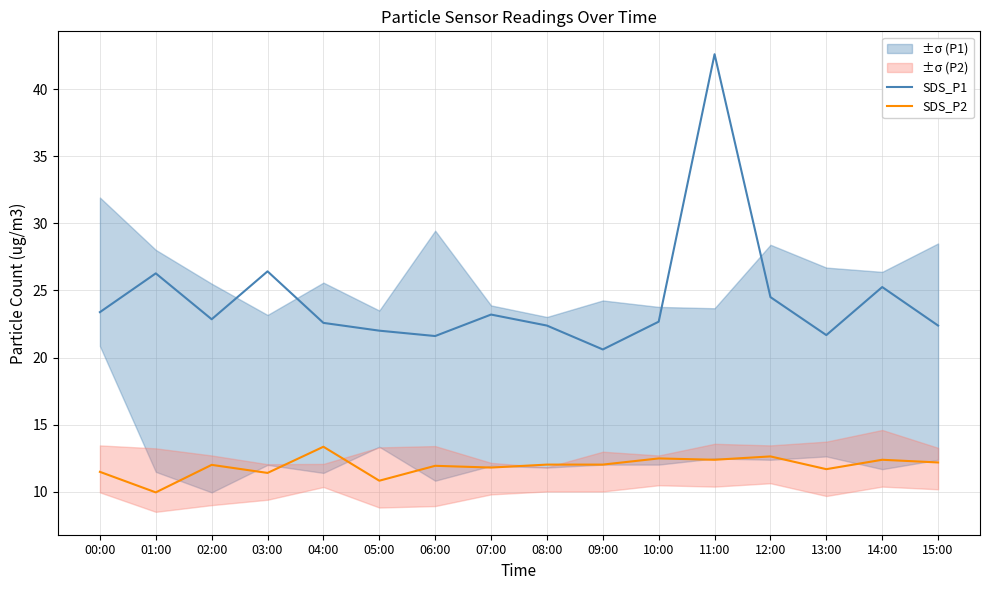

What is the total value across all series at 03:00?

37.8